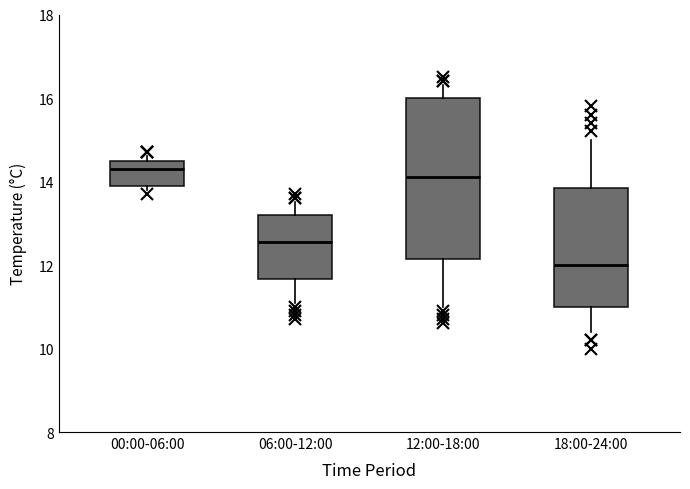

Comparing the boxes themselves (not the whiskers), which one is the tallest?

12:00-18:00